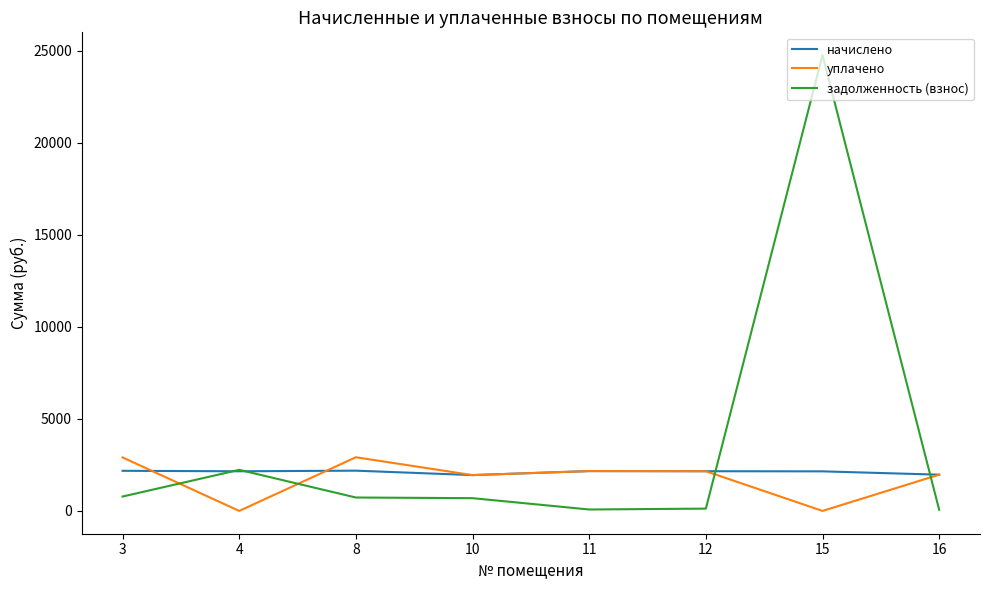

True or false: задолженность (взнос) and начислено intersect in this chart.

True